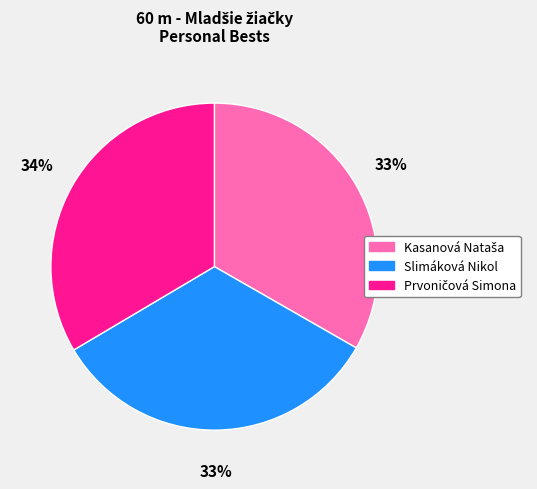

To the nearest percent, what portion does Slimáková Nikol represent?

33%